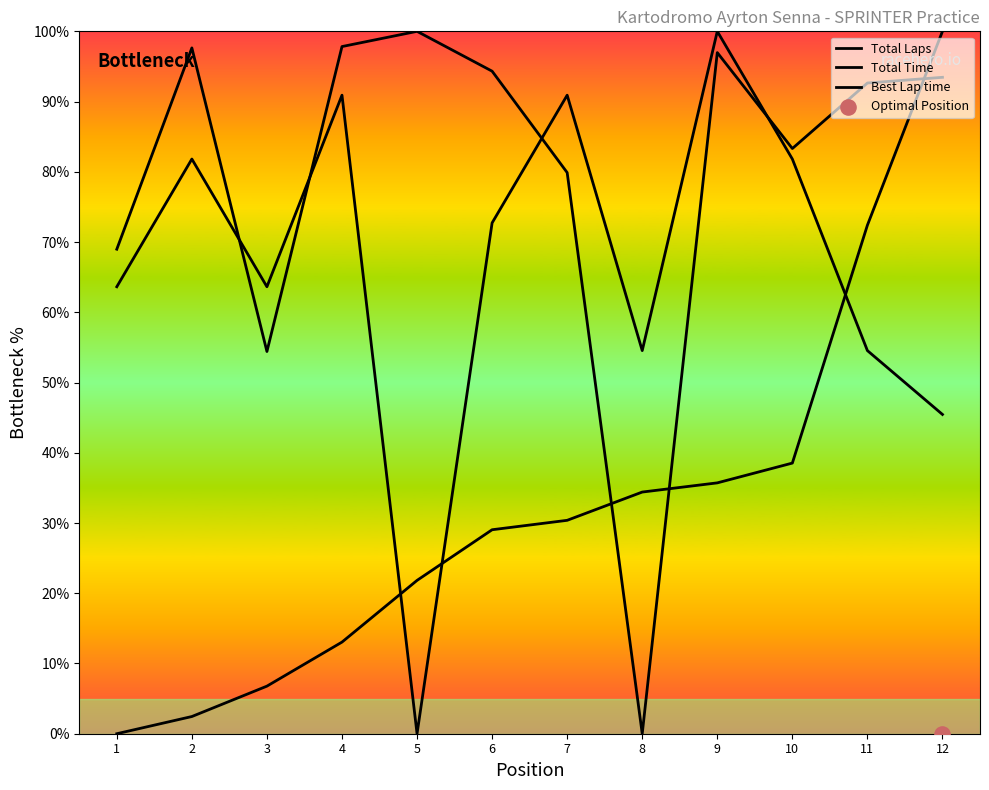

Is the value of Total Time at 5 greater than the value of Total Laps at 4?

Yes